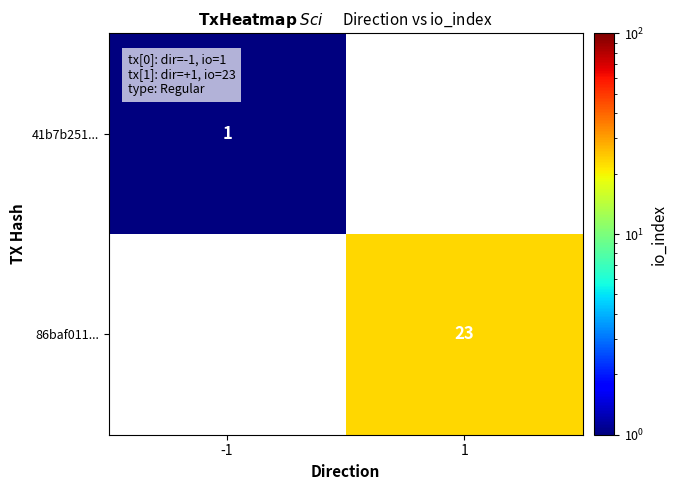

Which series has the largest range (max minus min)?

86baf011...